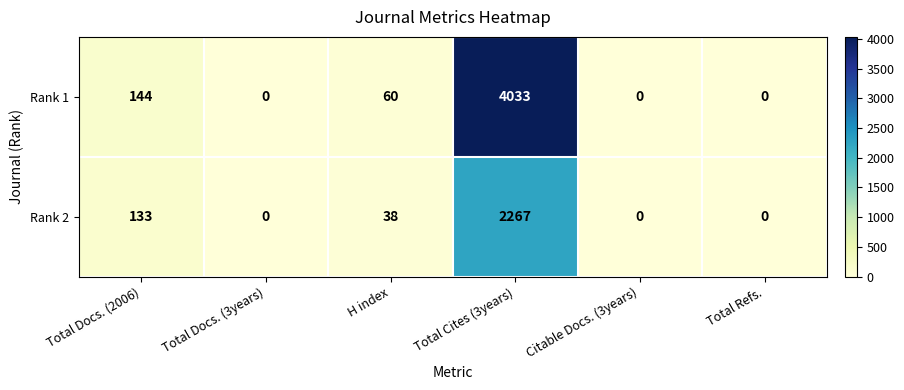

What is the sum of the Rank 2 values at H index and Total Refs.?

38